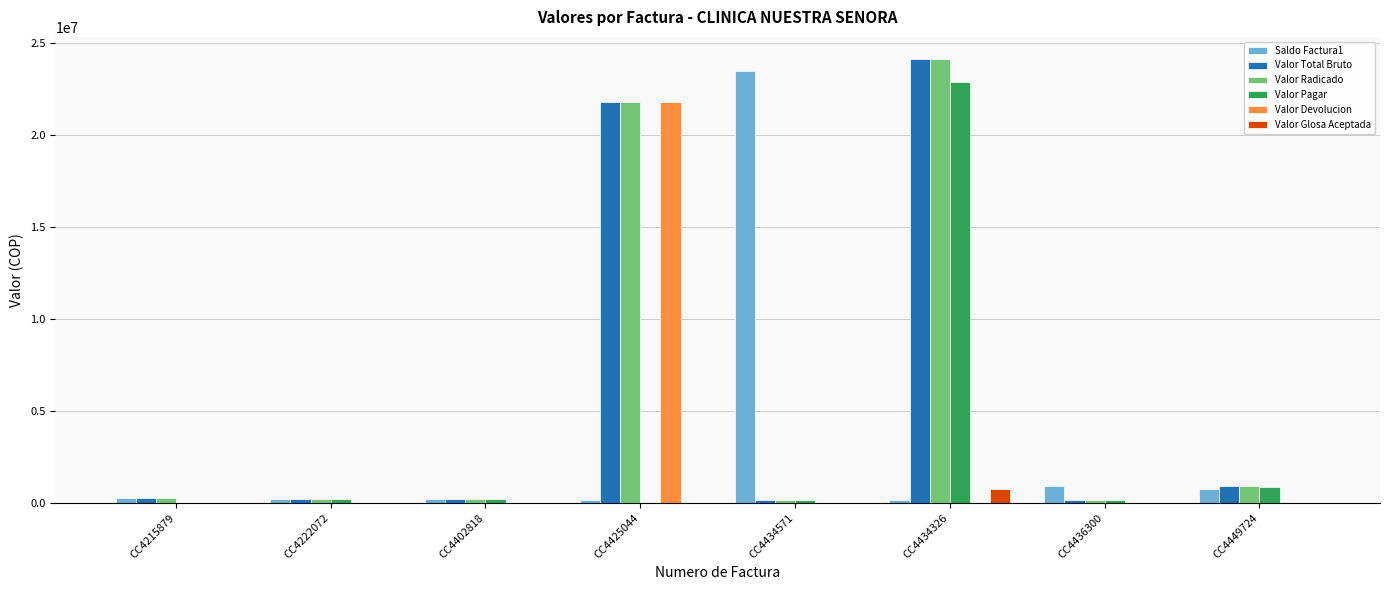

Where is Valor Pagar nearest to the value 11437966?

CC4449724